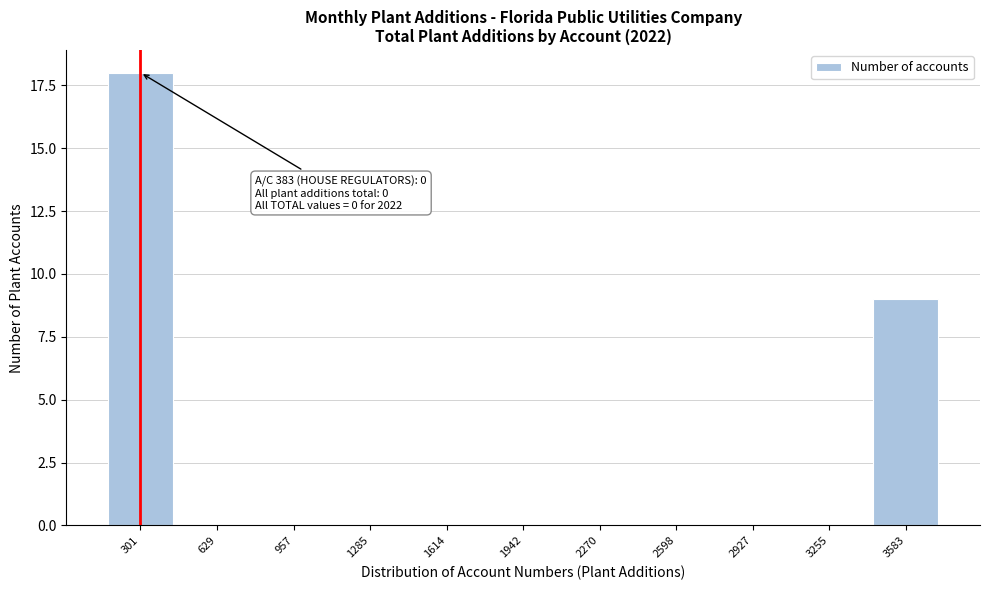

Reading left to right, extract all data points from this chart.

301=18	629=0	957=0	1285=0	1614=0	1942=0	2270=0	2598=0	2927=0	3255=0	3583=9